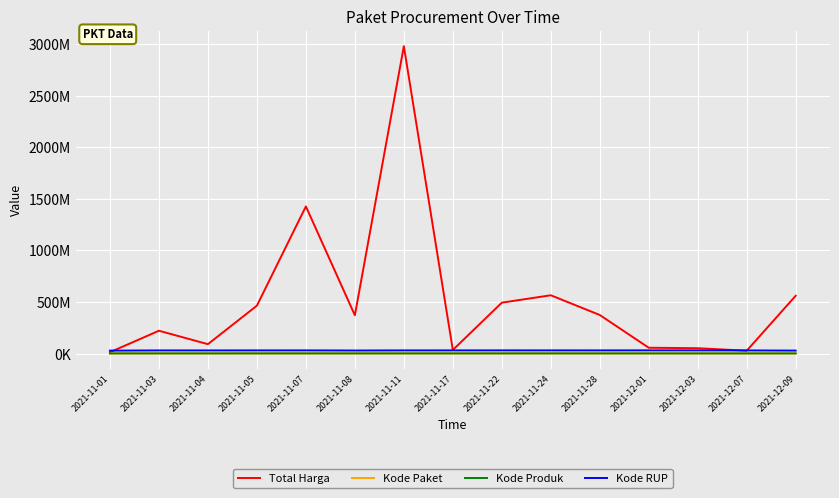

Rank the series at 2021-12-09 from highest to lowest value.

Total Harga, Kode RUP, Kode Produk, Kode Paket